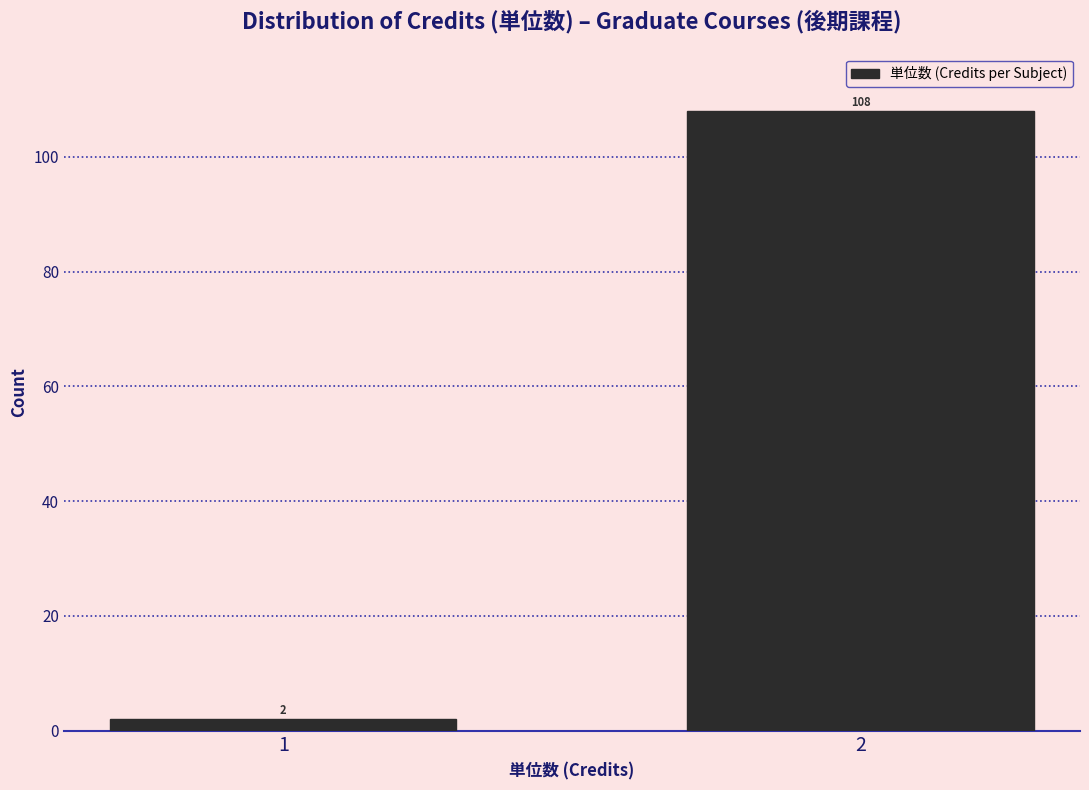

Reading right to left, extract all data points from this chart.

2=108	1=2